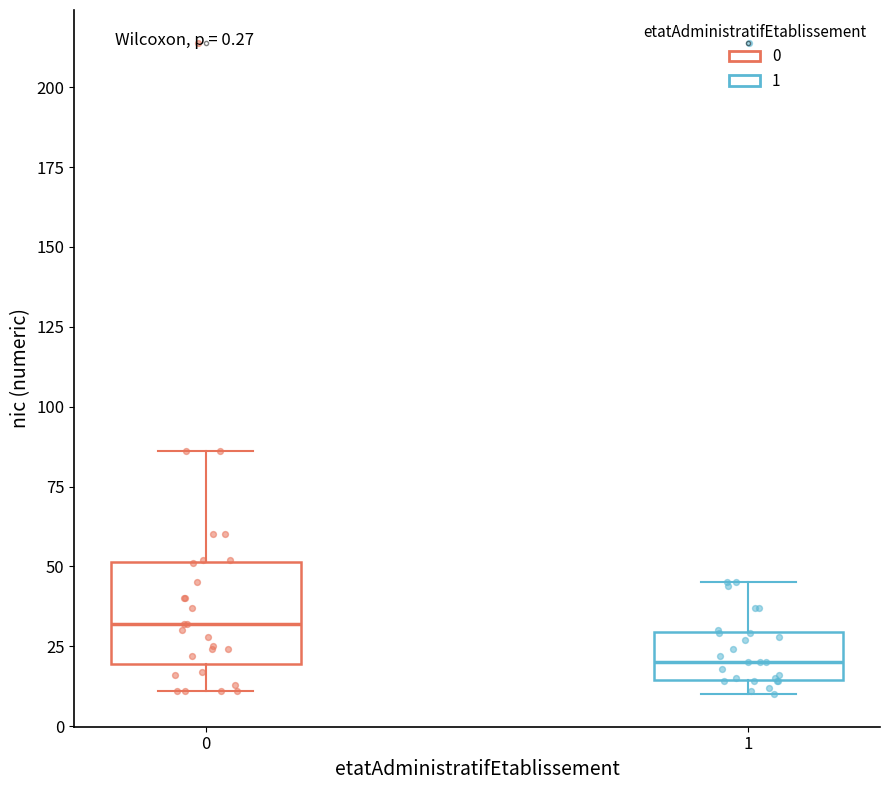

Which box's median line is the highest?

0